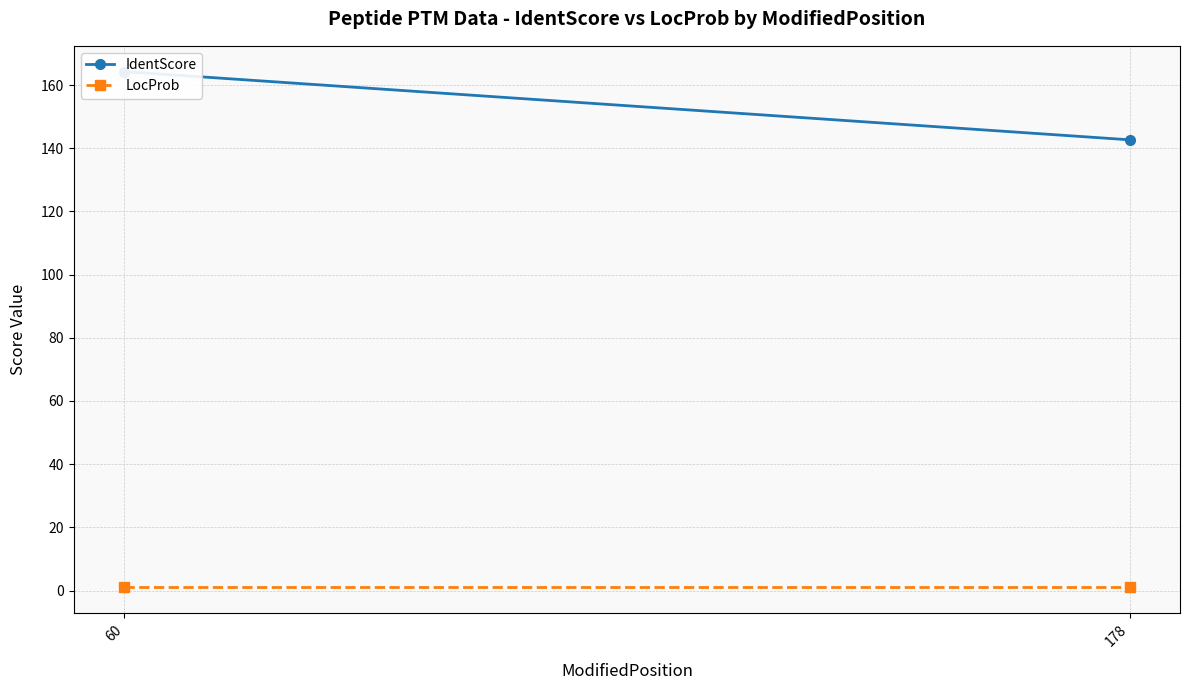

List the series in order of their overall mean, highest first.

IdentScore, LocProb